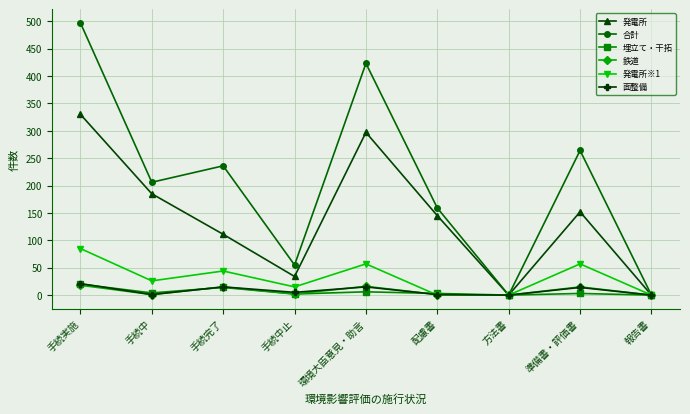

How many categories are shown in the chart?

9